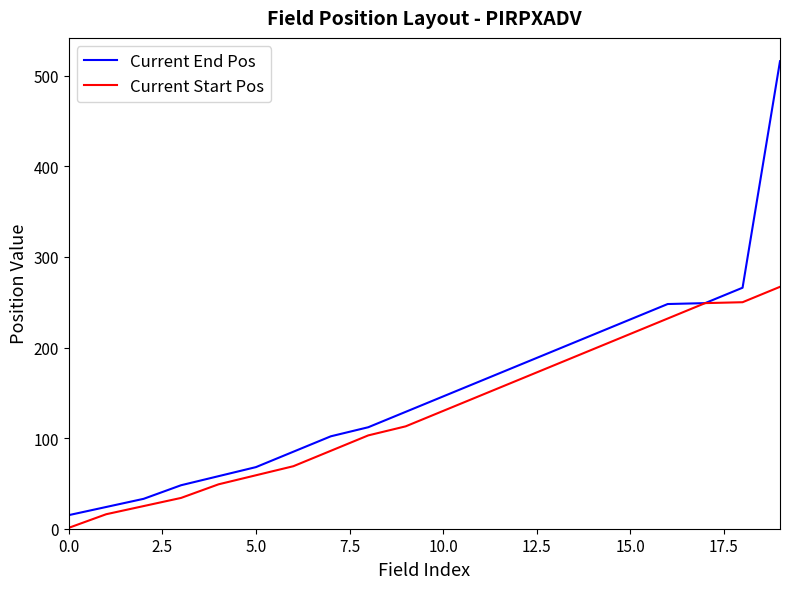

What is the average value of the Current Start Pos series?

129